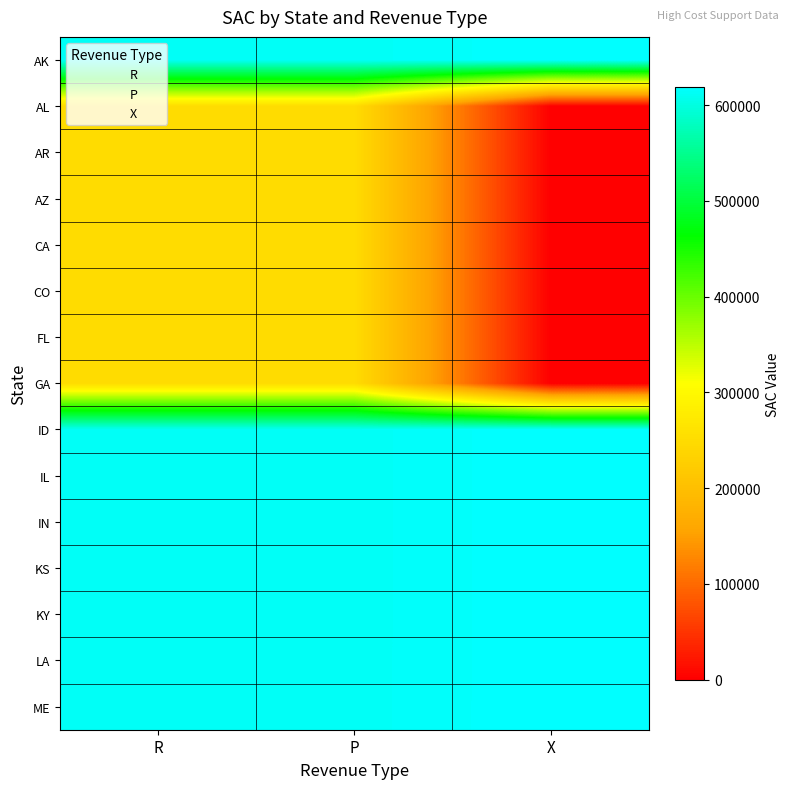

At R, list the series in order from largest to smallest.

AK, ME, LA, KY, KS, IN, IL, ID, AR, GA, AZ, FL, AL, CA, CO